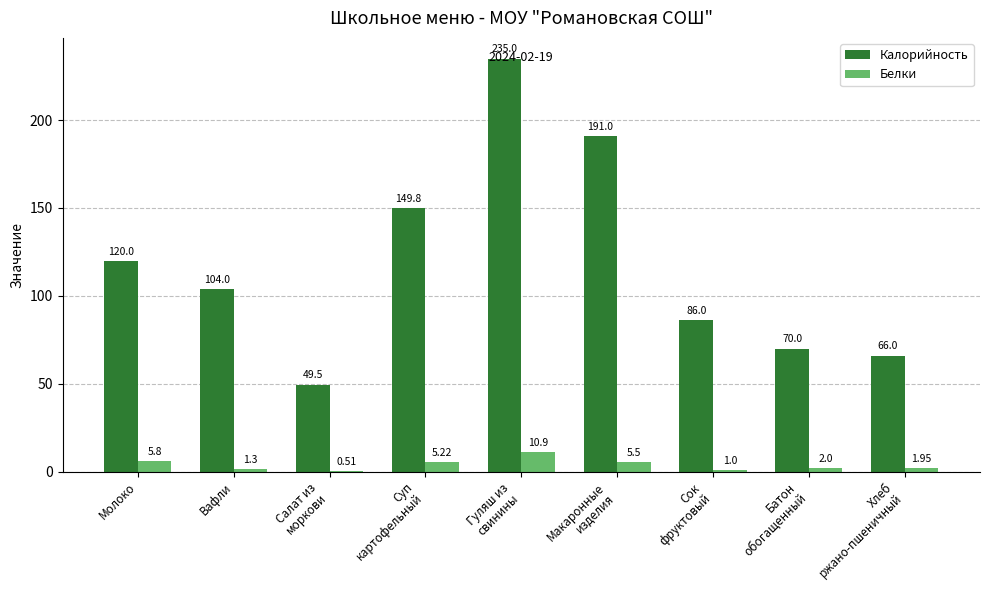

Which series has the largest total across all categories?

Калорийность